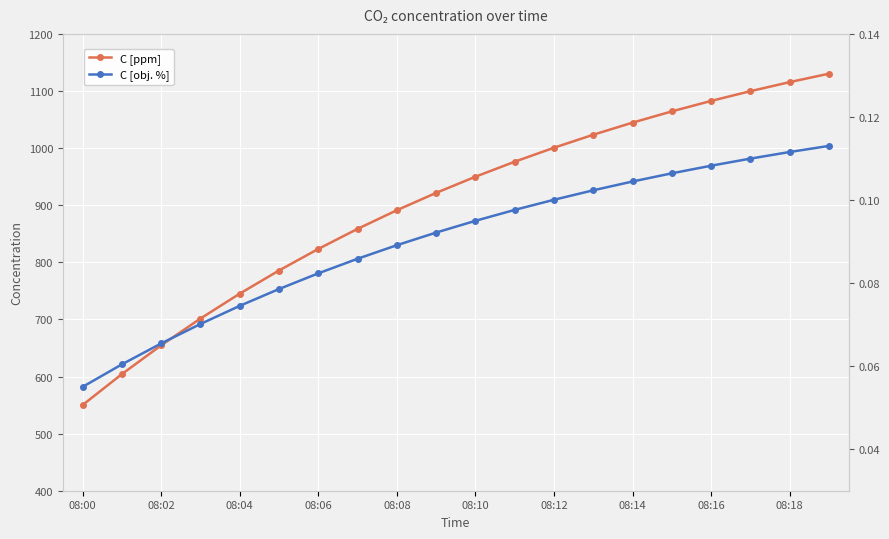

Where does the C [ppm] series first go above 949?

08:10